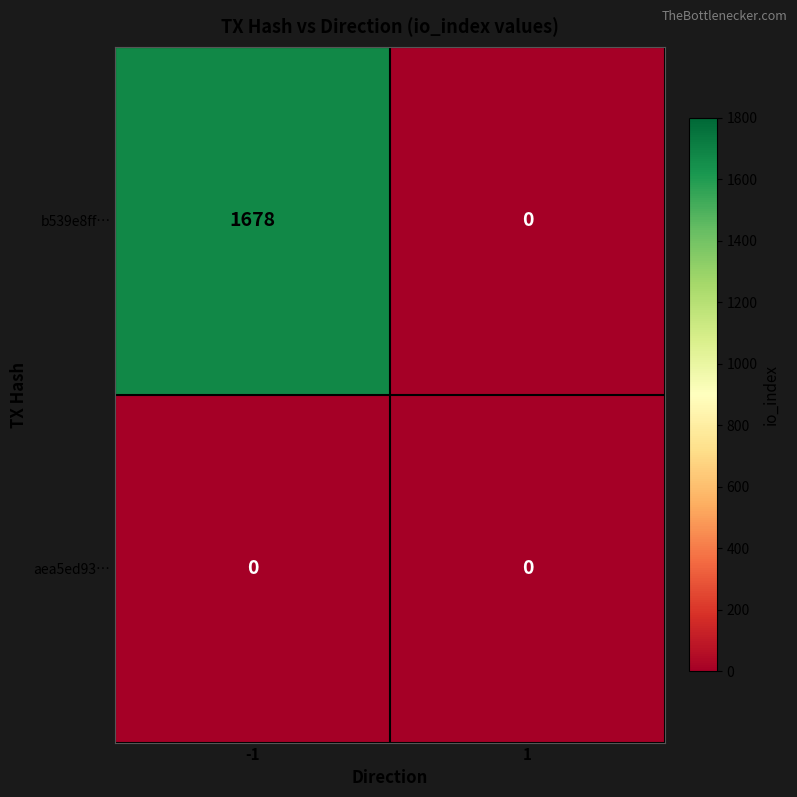

At which category does the chart reach its peak across all series?

-1